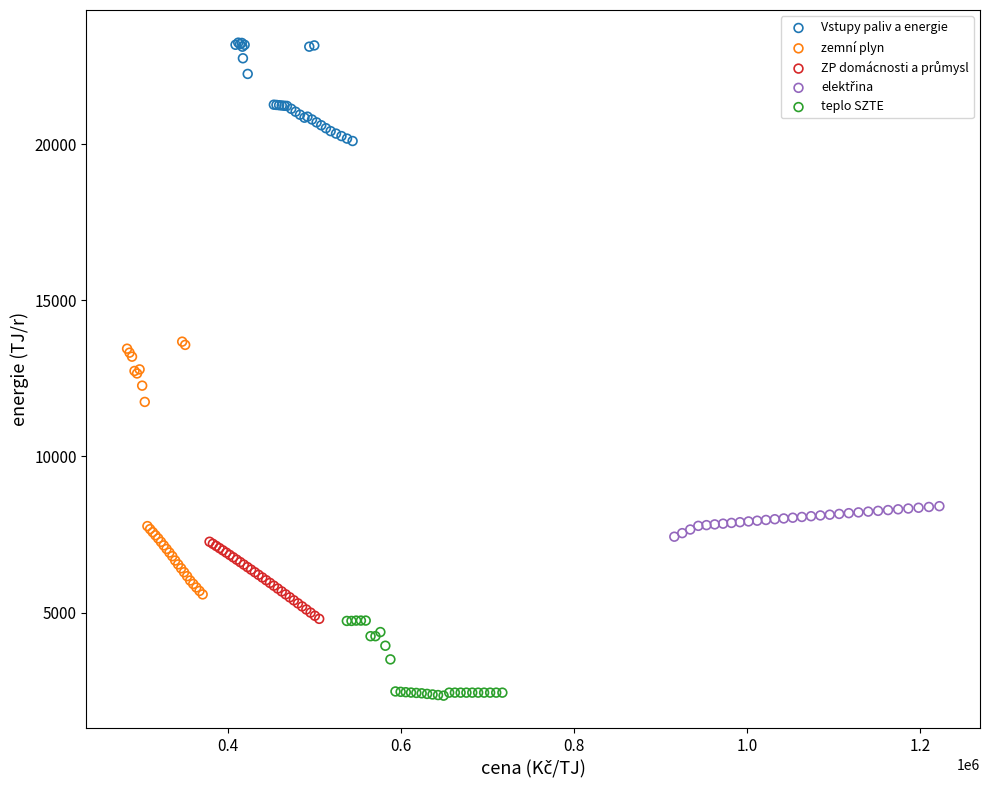

Which series contains the highest Y value?

Vstupy paliv a energie